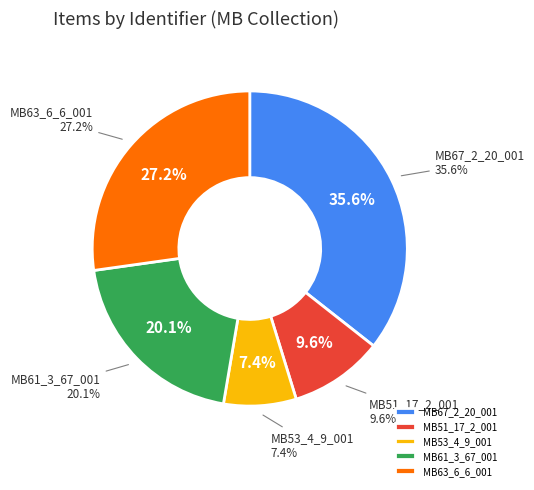

Which slice is the smallest?

MB53_4_9_001